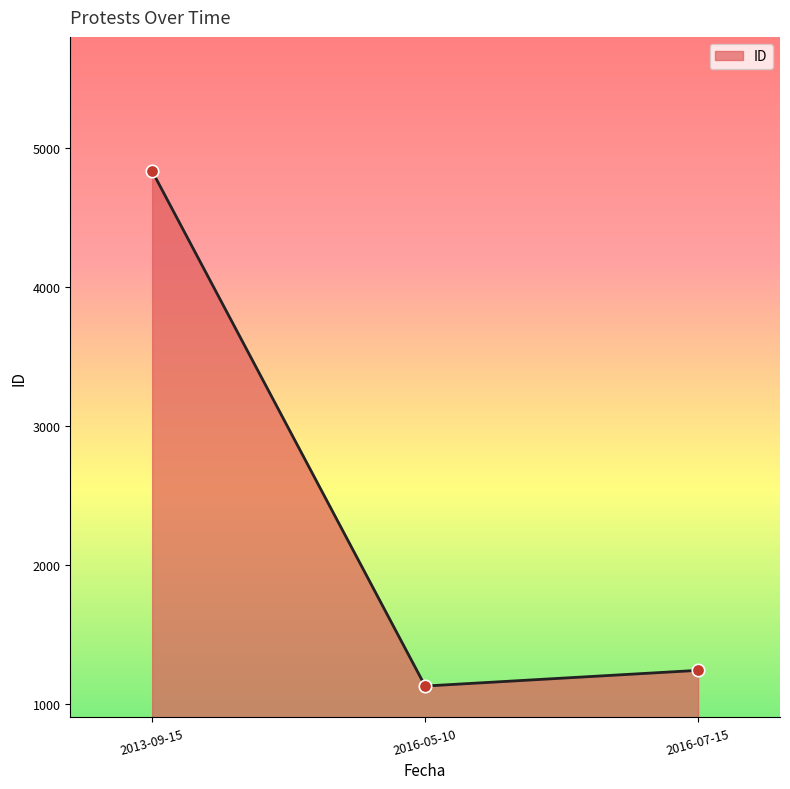

Approximately how many times larger is the value at 2016-07-15 compared to 2013-09-15?

0.3